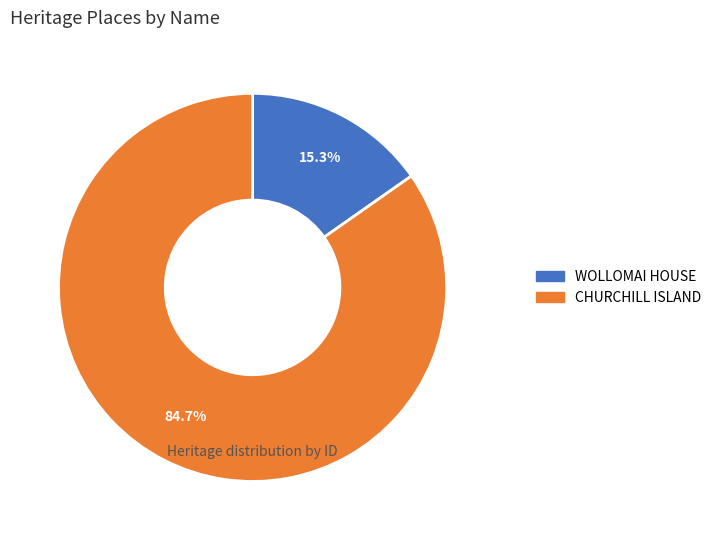

To the nearest percent, what percentage of the pie is CHURCHILL ISLAND?

85%